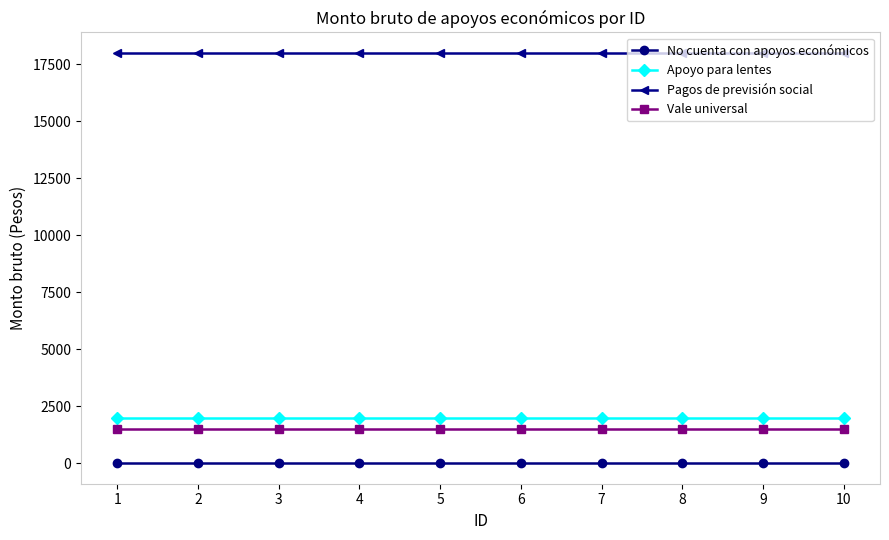

The value of Apoyo para lentes at 6 is 1102. True or false?

False